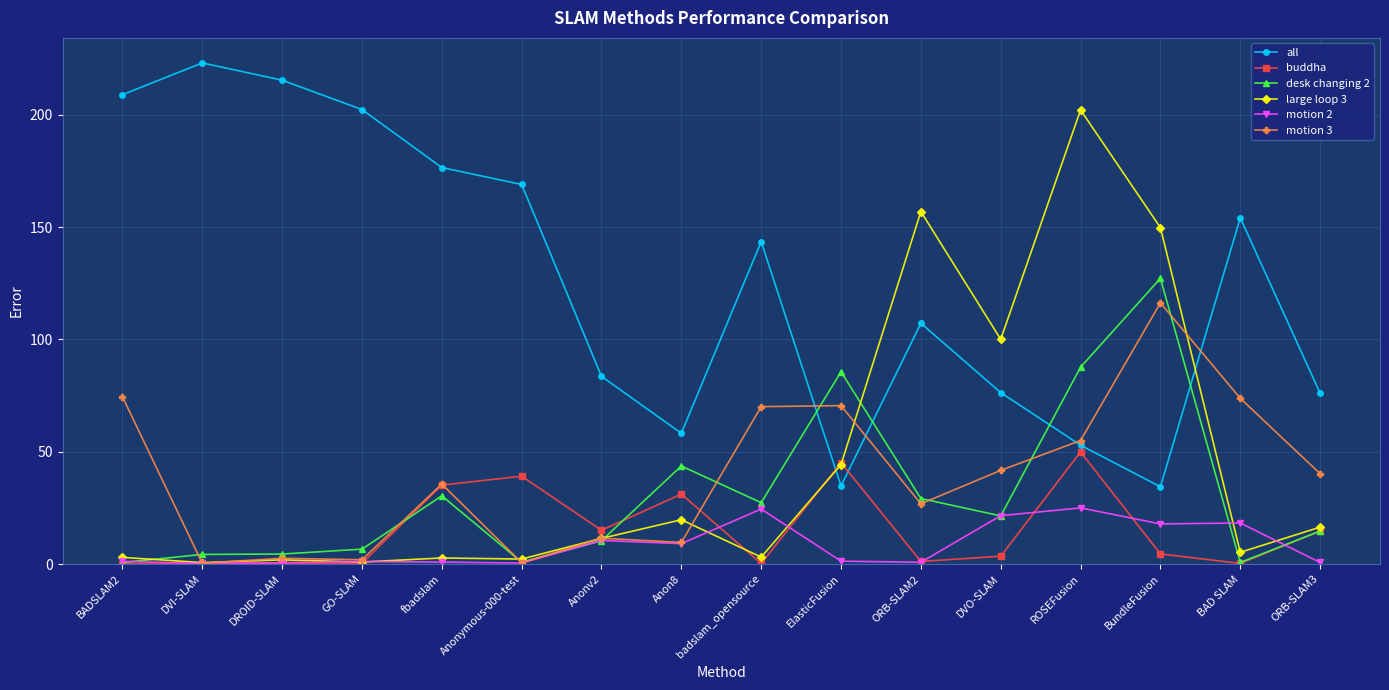

True or false: motion 2 has more than 0 points higher than both neighbors.

True